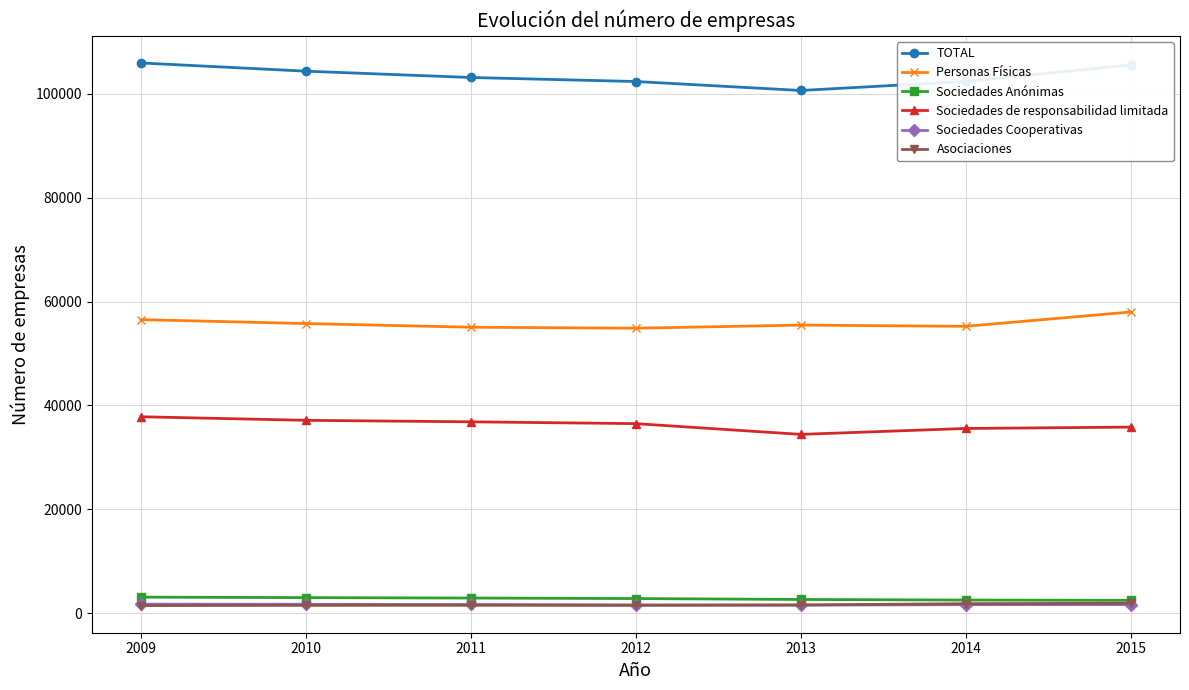

What are all the series names shown in the legend?

TOTAL, Personas Físicas, Sociedades Anónimas, Sociedades de responsabilidad limitada, Sociedades Cooperativas, Asociaciones